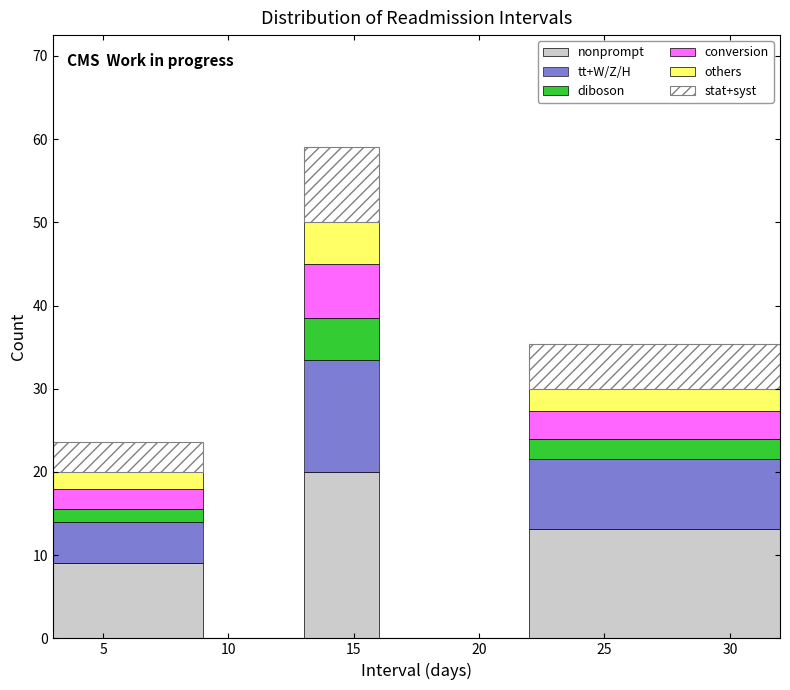

Reading left to right, list every stacked bar in this chart as the range it spans on the x-axis followed by its total height. The values are not printed on the chart, so give them approximately, as read against the axis.

3 to 9: 24
9 to 13: 0
13 to 16: 59
16 to 22: 0
22 to 32: 35